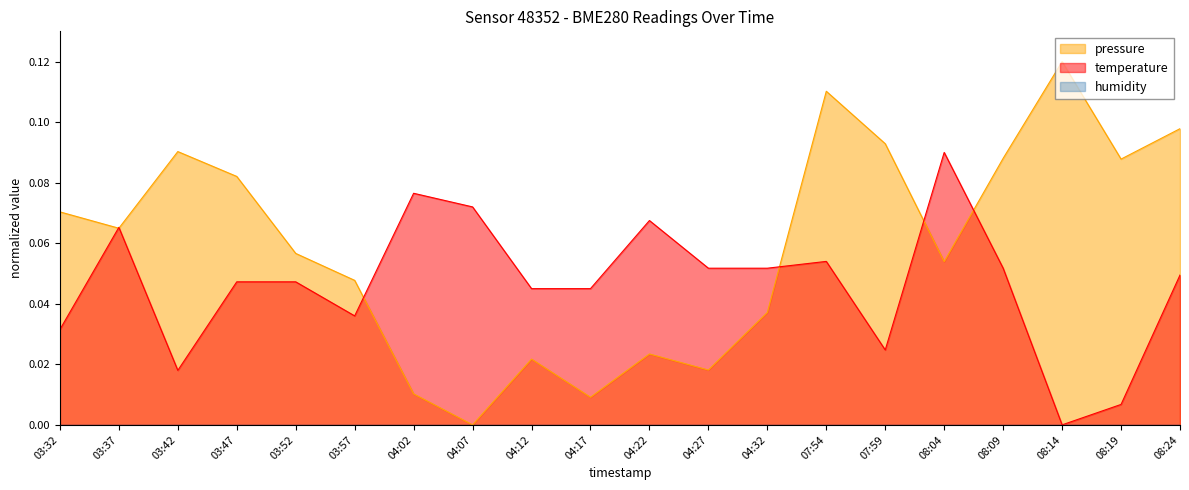

The temperature series shows 0.0 at 03:32. True or false?

False